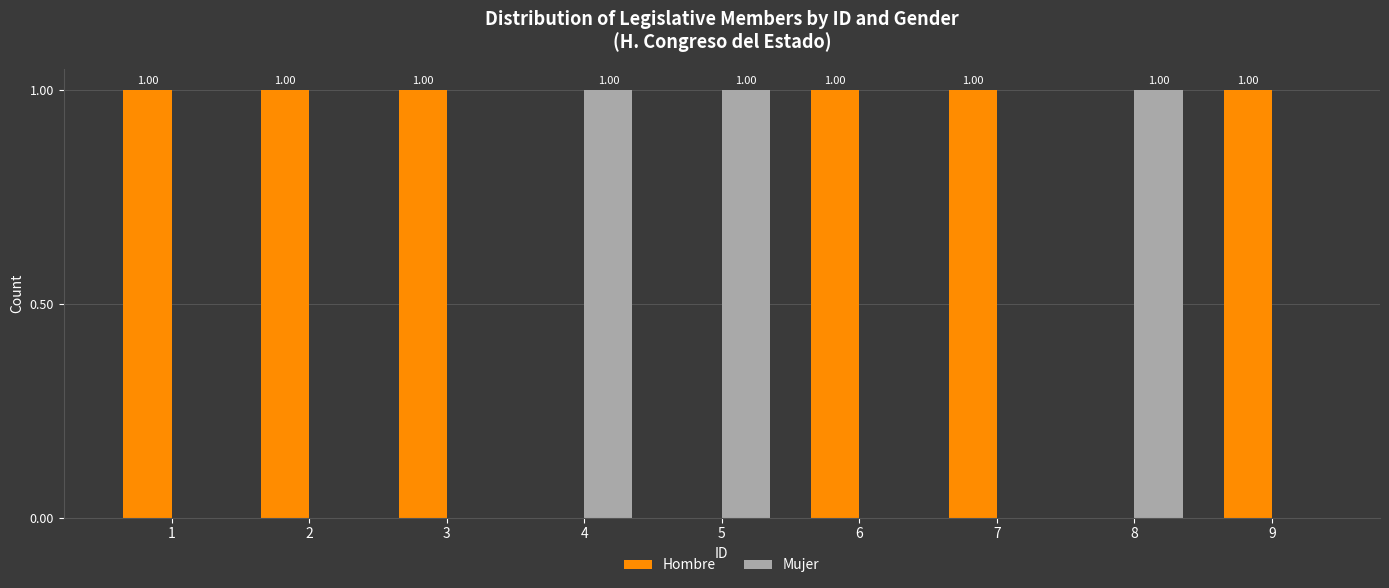

Are the bars horizontal?

No